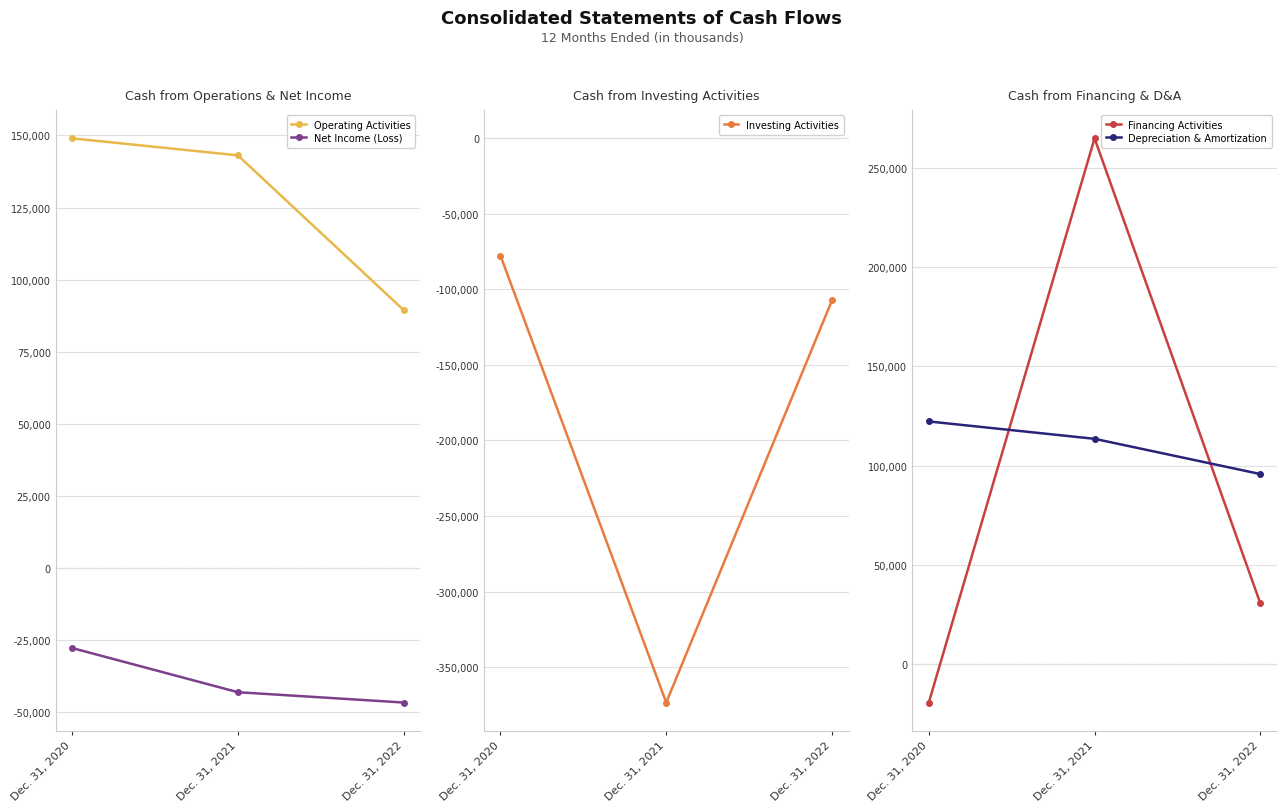

List the labels in order of Depreciation & Amortization value, smallest first.

Dec. 31, 2022, Dec. 31, 2021, Dec. 31, 2020